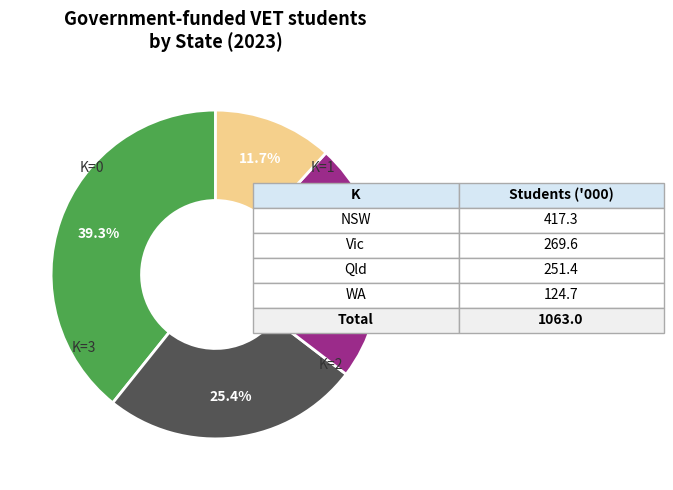

Is there a majority slice in this chart?

No